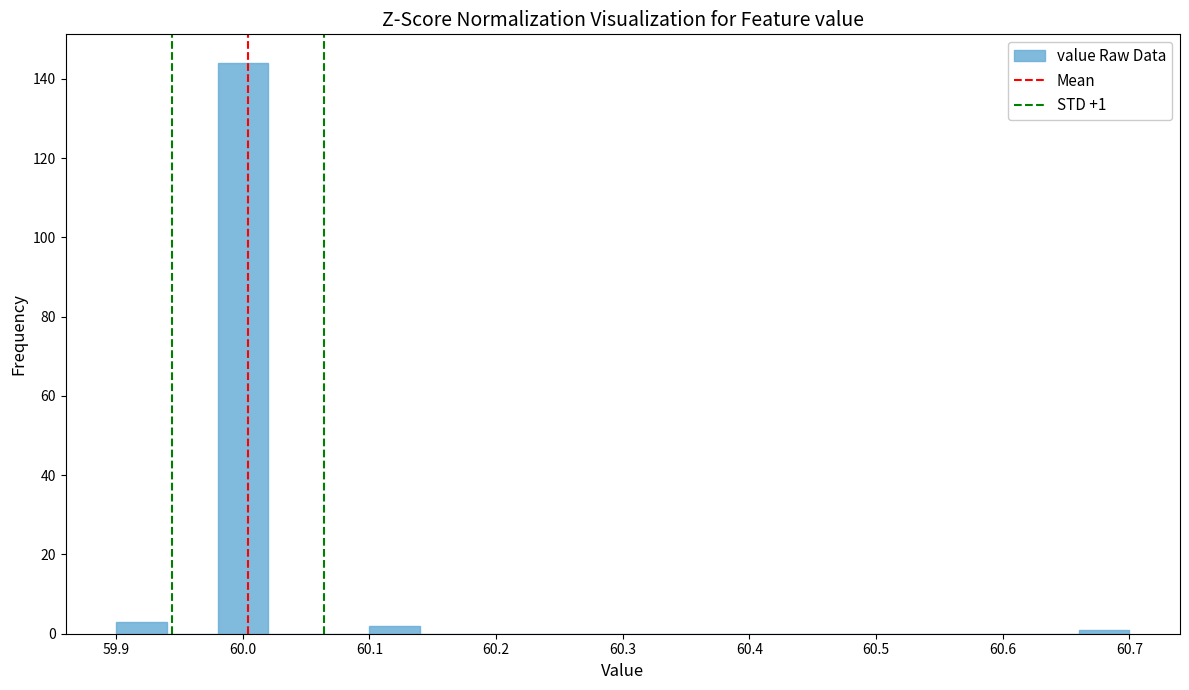

Which range on the x-axis has the tallest bar?

59.98 to 60.02